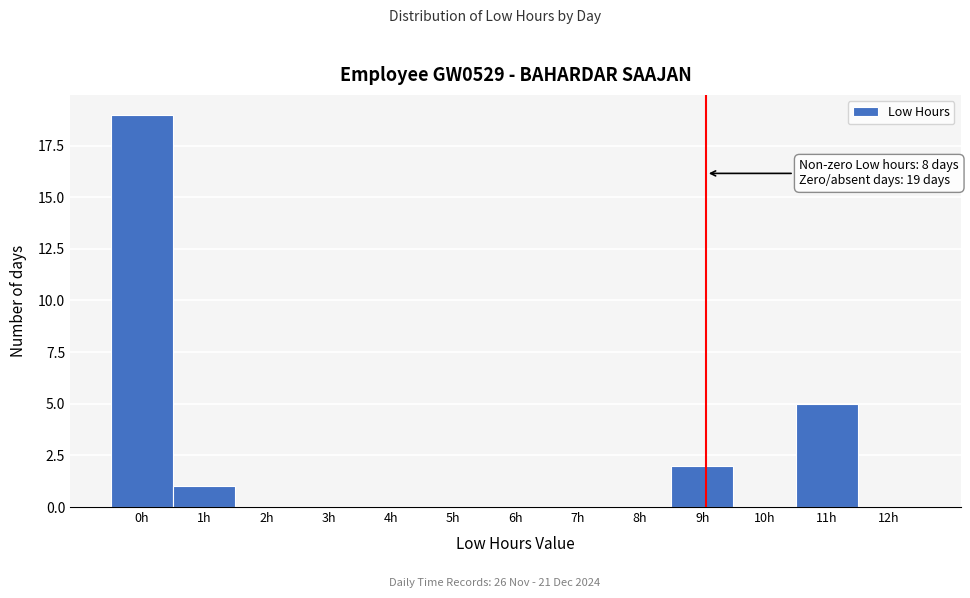

Reading left to right, list all the values displayed in this chart.

0h=19	1h=1	2h=0	3h=0	4h=0	5h=0	6h=0	7h=0	8h=0	9h=2	10h=0	11h=5	12h=0